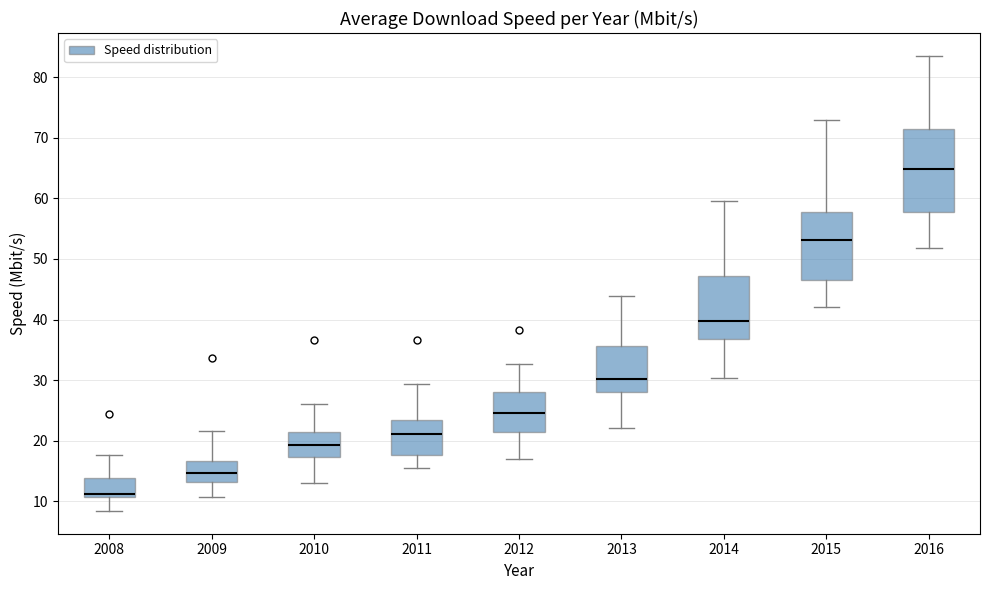

Which box is the tallest, from its lower edge to its upper edge?

2016